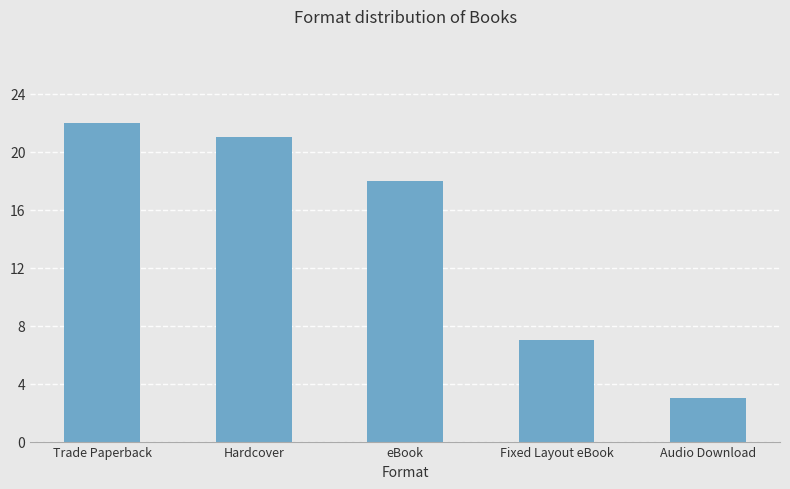

Are the bars horizontal?

No